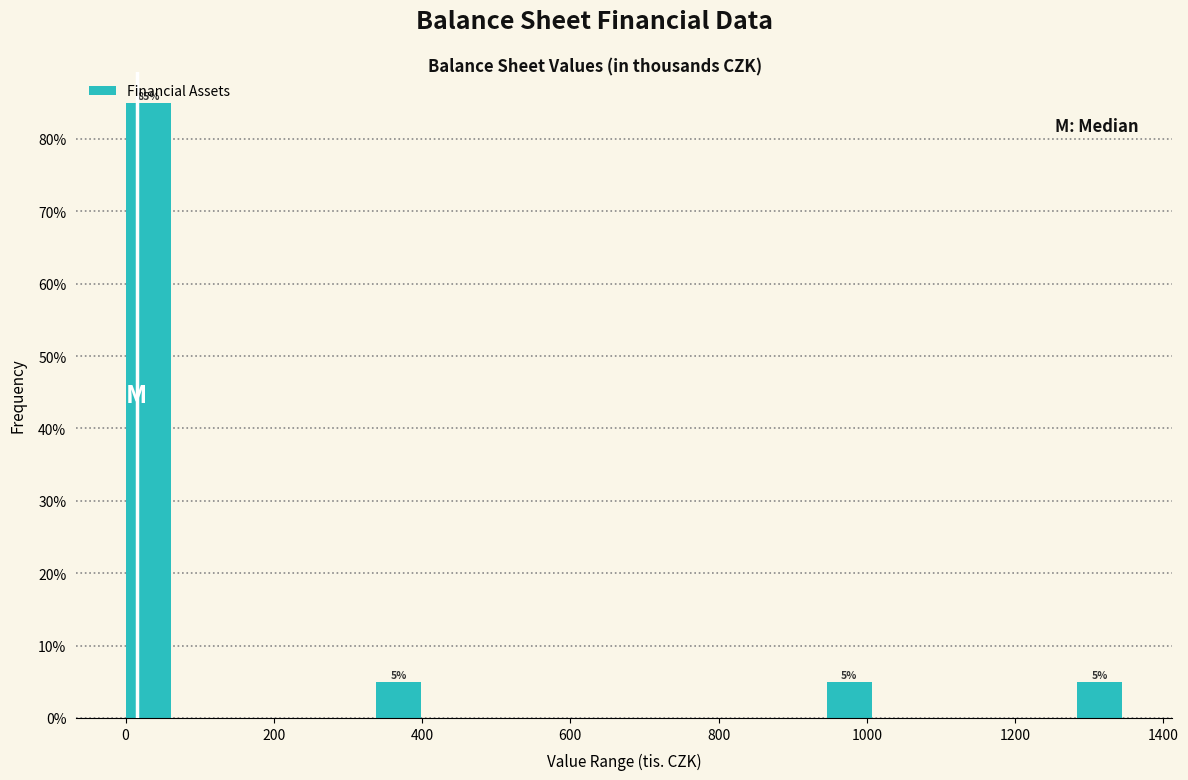

Around what value on the x-axis is the tallest bar? Give the approximate position of its centre, as read against the axis.

40